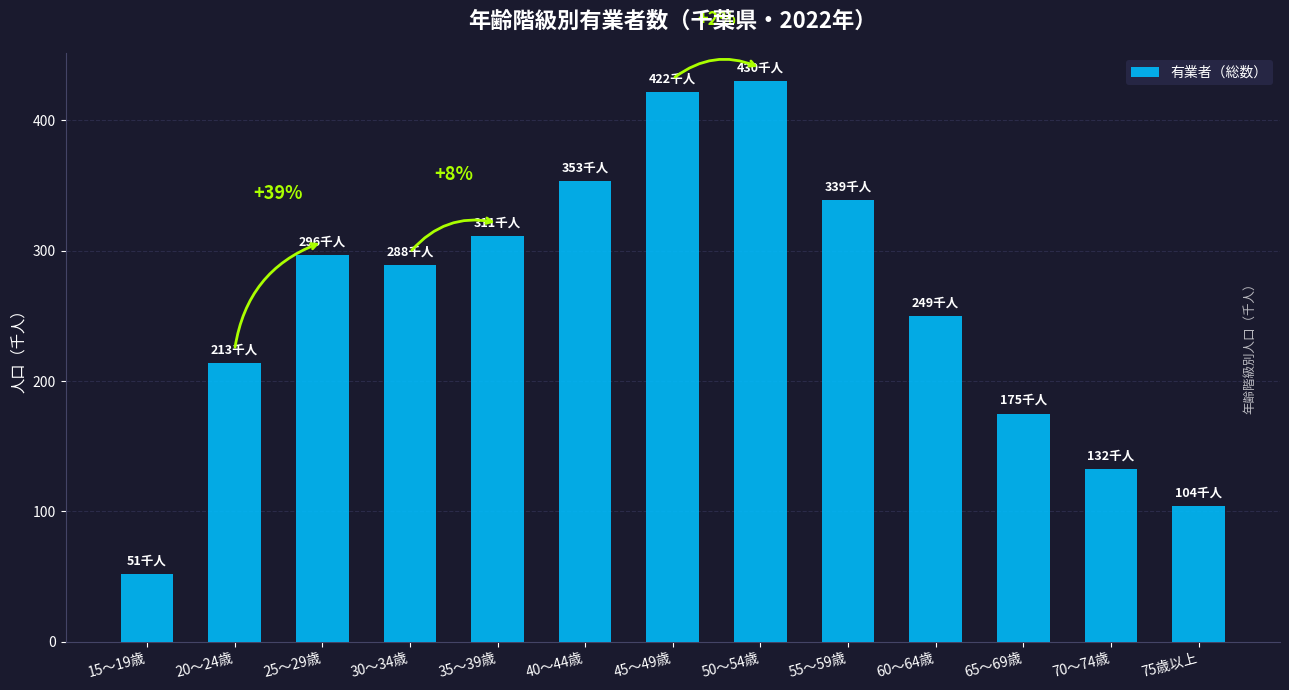

What is the difference between the second highest and minimum values?

370.4